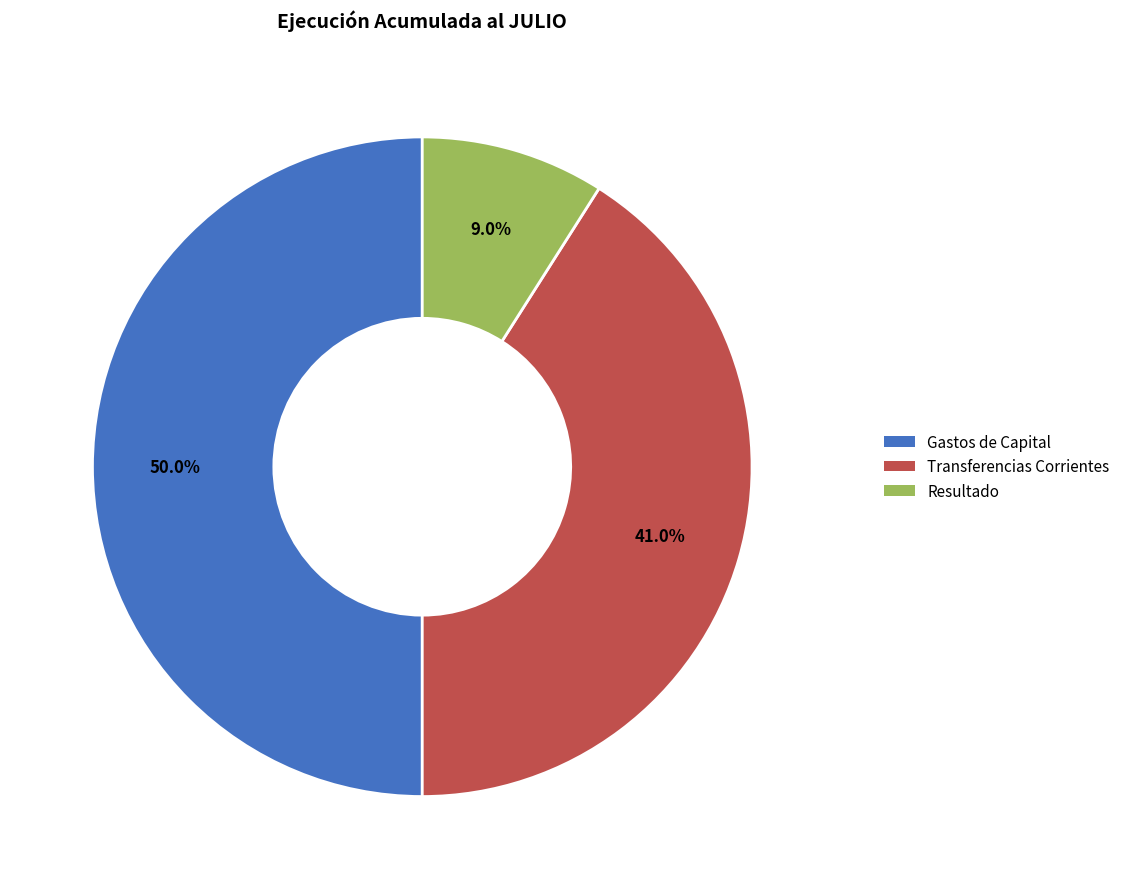

Count the number of slices in the pie.

3